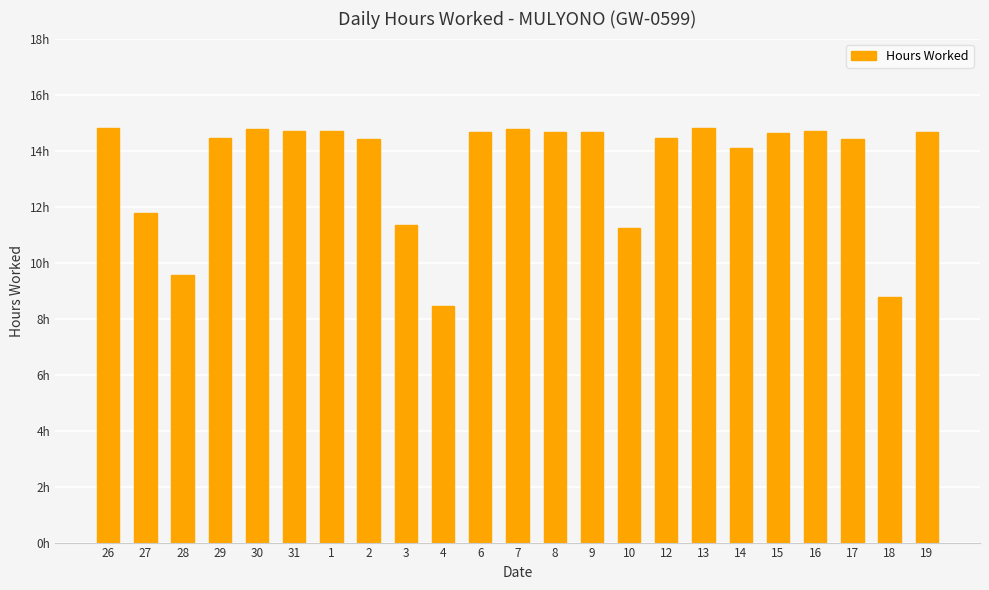

Which category has the highest value across all series?

26